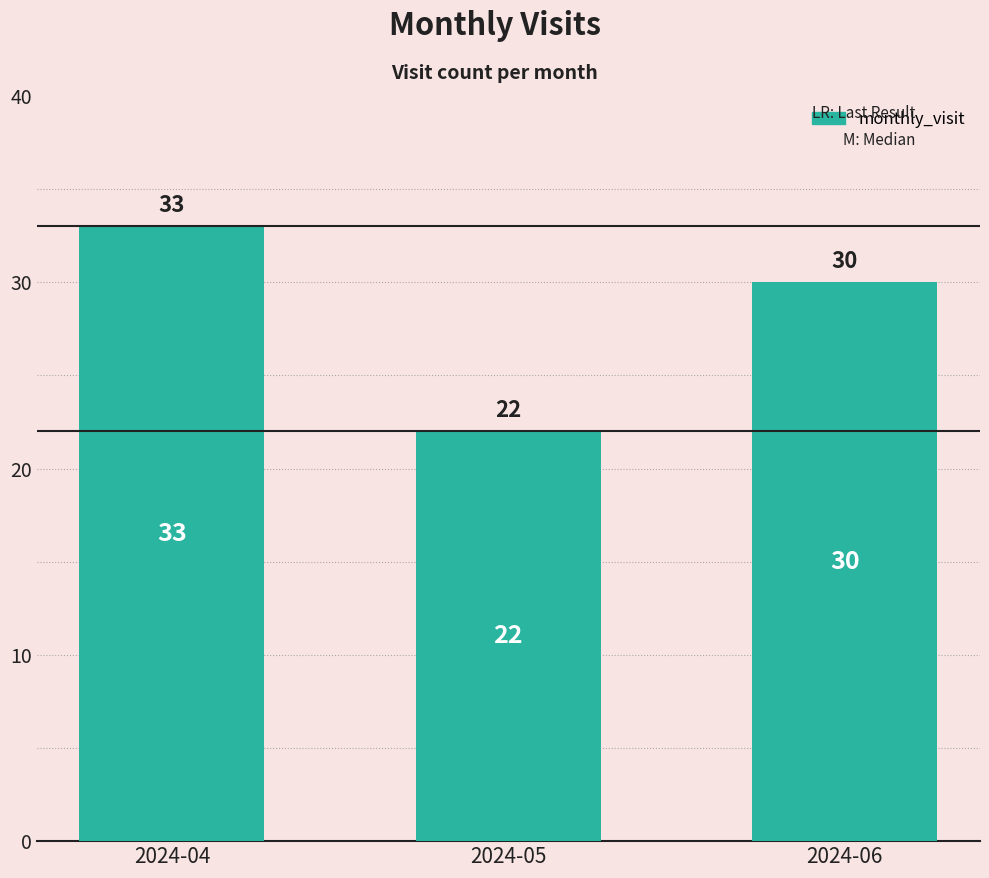

How many bars are there in total?

3